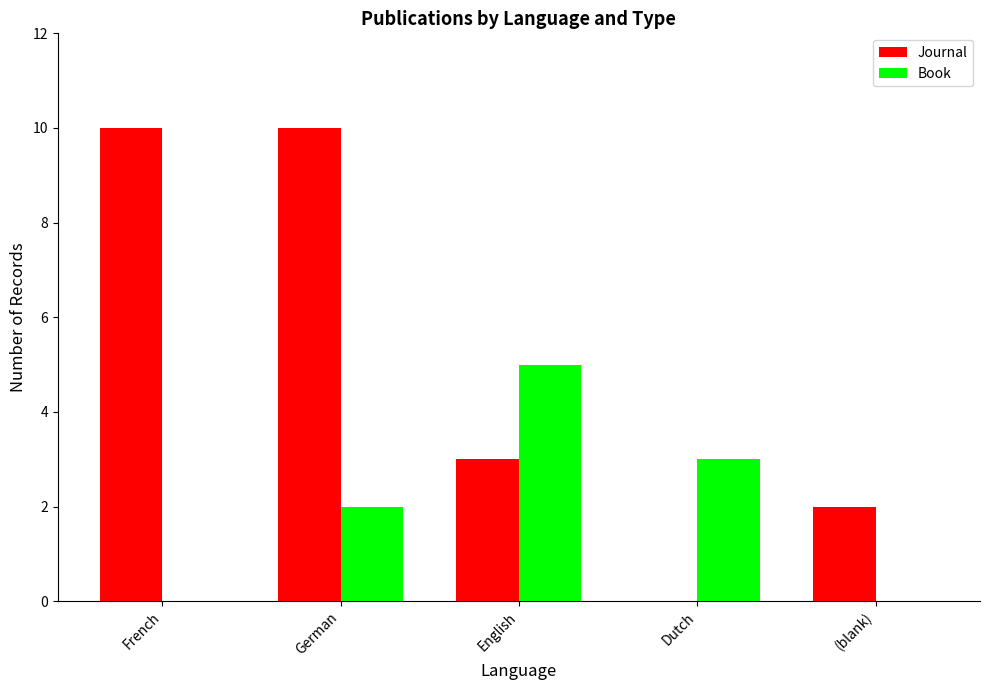

Which series has the widest spread of values?

Journal